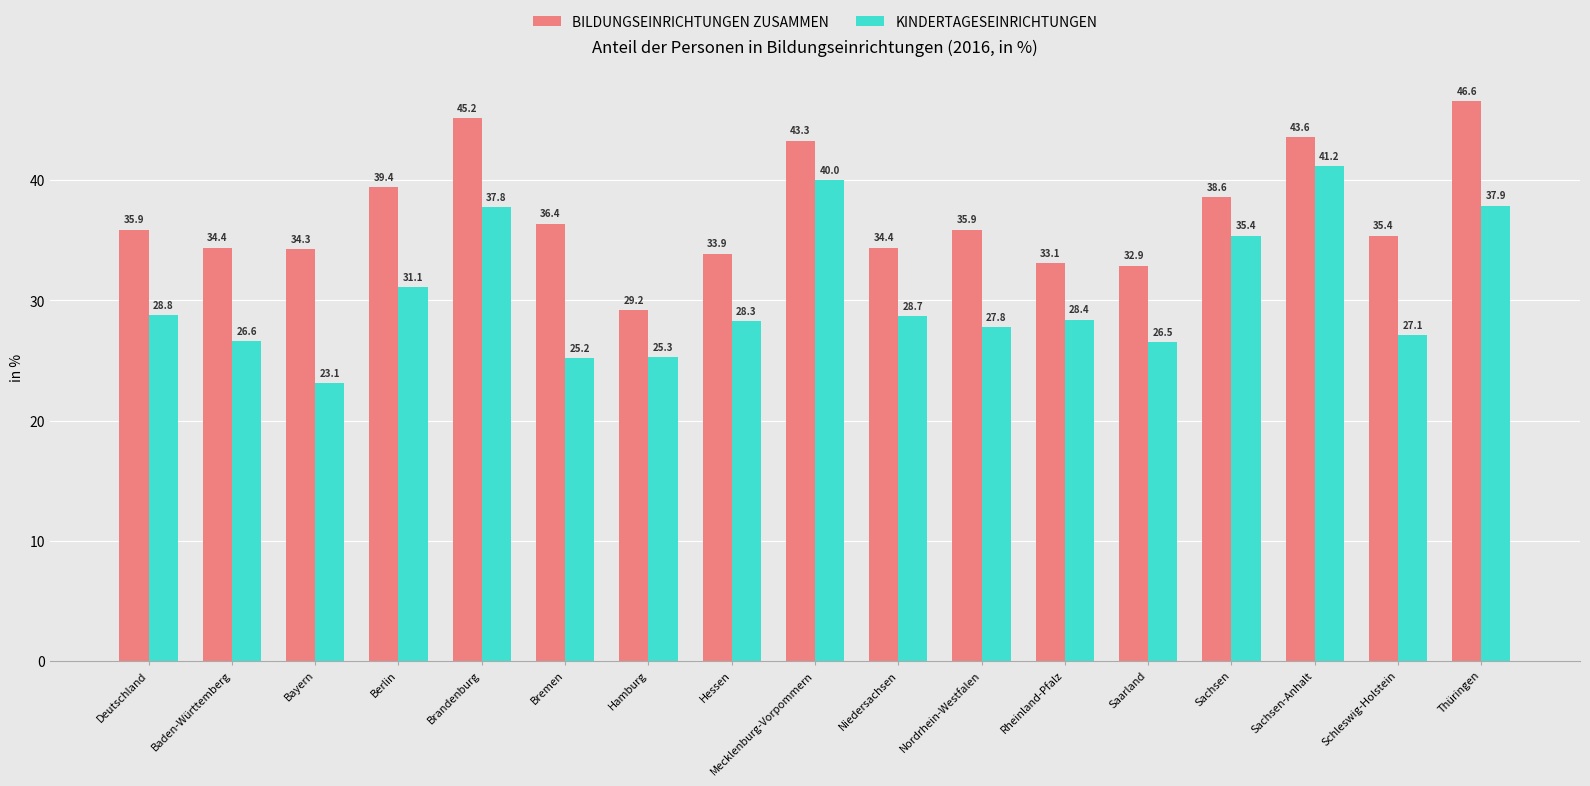

What position from the left is Bayern?

3